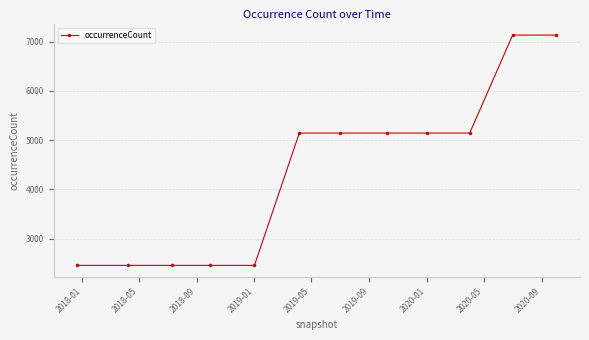

Reading left to right, extract all data points from this chart.

2460	2460	2460	2460	2460	5145	5145	5145	5145	5145	7134	7134